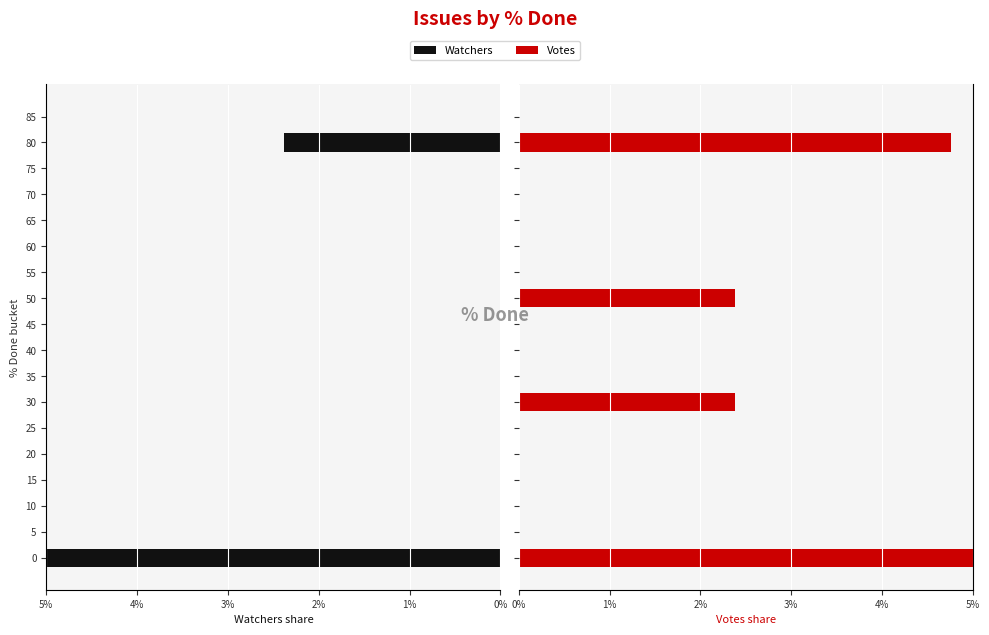

Which series has the widest spread of values?

Votes